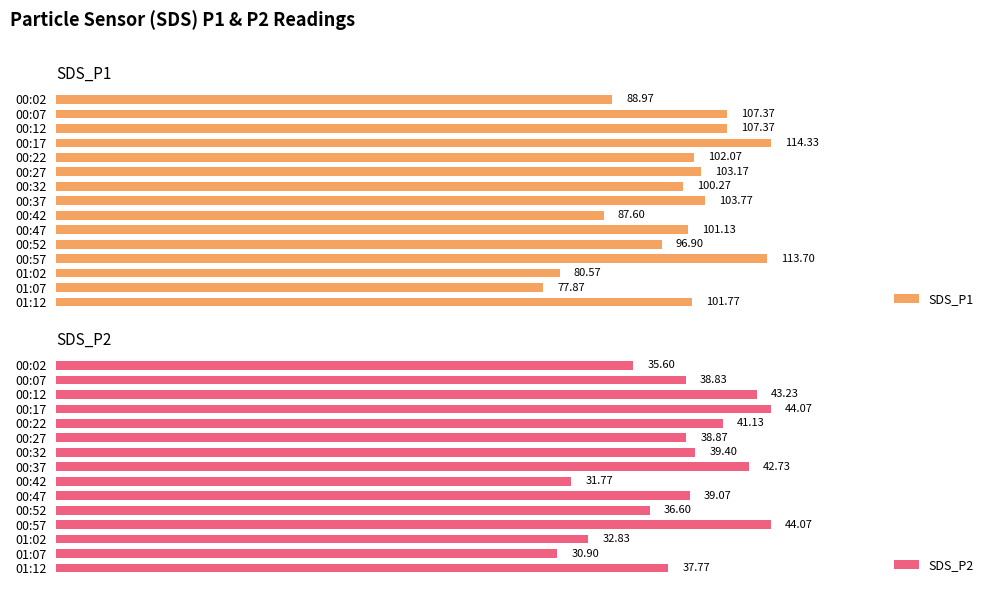

Rank the series by their maximum value, from highest to lowest.

SDS_P1, SDS_P2